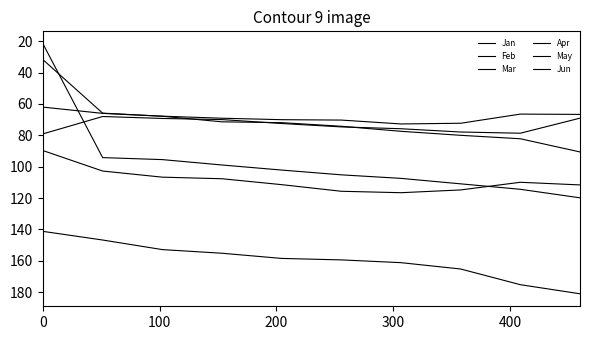

Where is Jan nearest to the value 73?

400